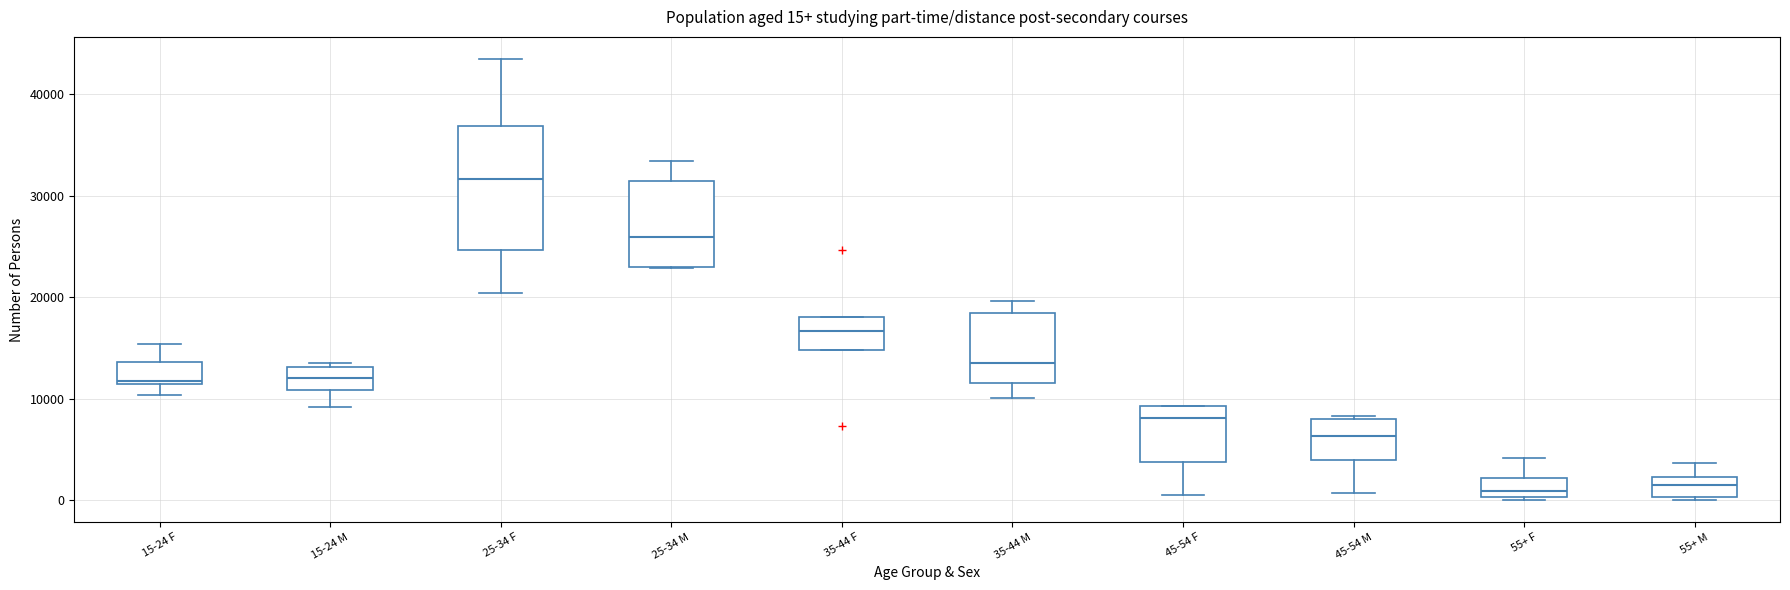

Which box has the highest median line?

25-34 F